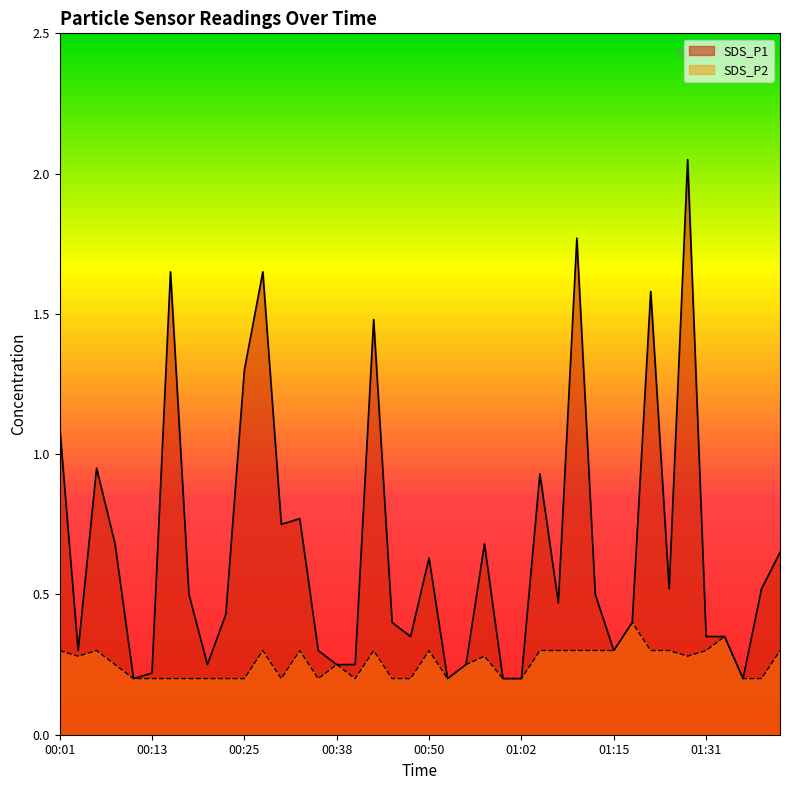

What is the sum of the SDS_P2 values at 00:40 and 00:03?

0.5